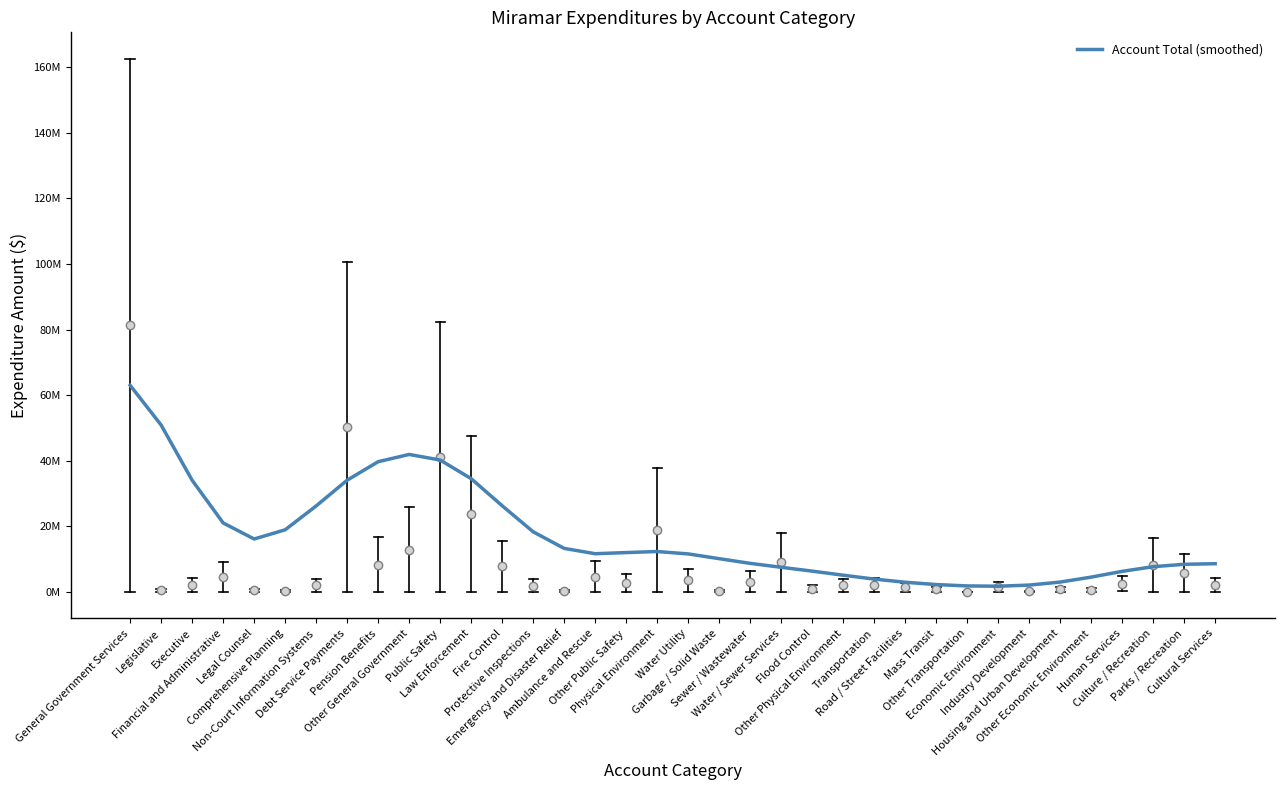

Rank the categories by value from highest to lowest.

General Government Services, Legislative, Other General Government, Public Safety, Pension Benefits, Law Enforcement, Debt Service Payments, Executive, Fire Control, Non-Court Information Systems, Financial and Administrative, Comprehensive Planning, Protective Inspections, Legal Counsel, Emergency and Disaster Relief, Physical Environment, Other Public Safety, Ambulance and Rescue, Water Utility, Garbage / Solid Waste, Sewer / Wastewater, Cultural Services, Parks / Recreation, Culture / Recreation, Water / Sewer Services, Flood Control, Human Services, Other Physical Environment, Other Economic Environment, Transportation, Housing and Urban Development, Road / Street Facilities, Mass Transit, Industry Development, Other Transportation, Economic Environment